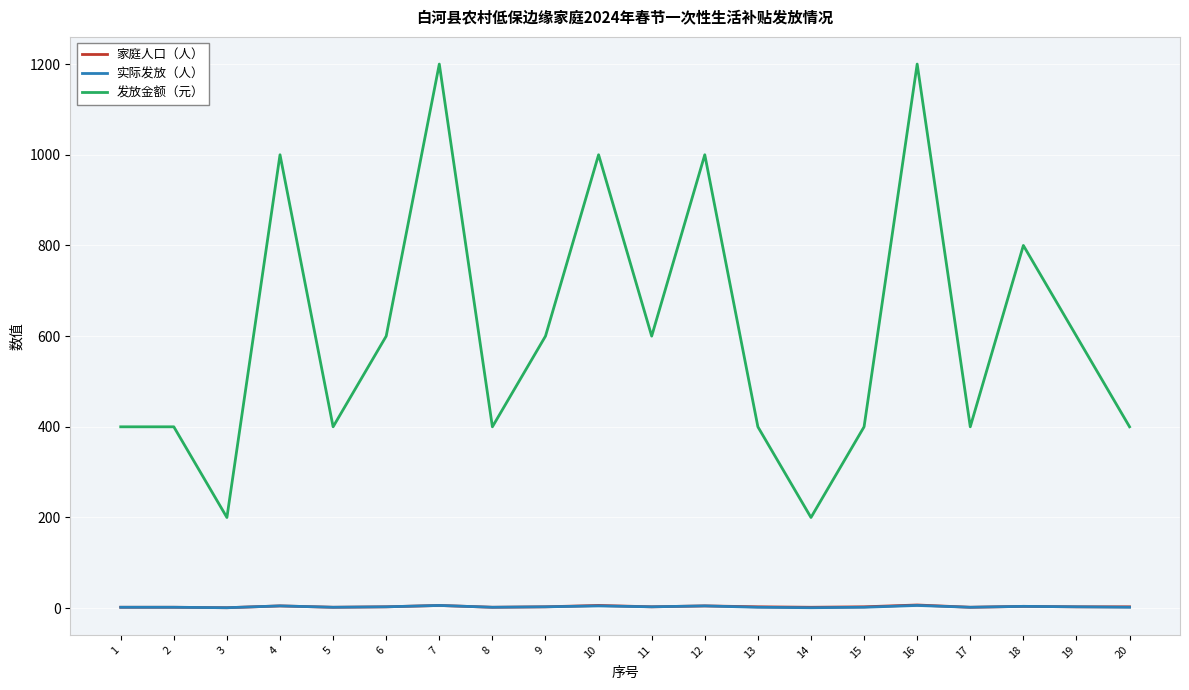

True or false: 发放金额（元） and 实际发放（人） intersect in this chart.

False